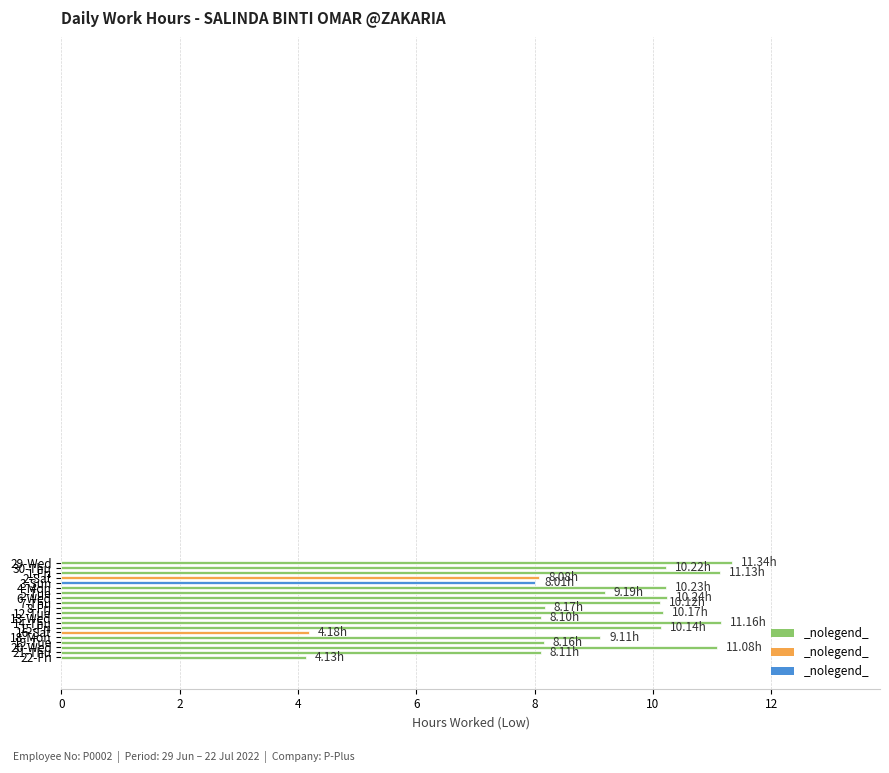

What is the minimum value shown in the chart?

4.1